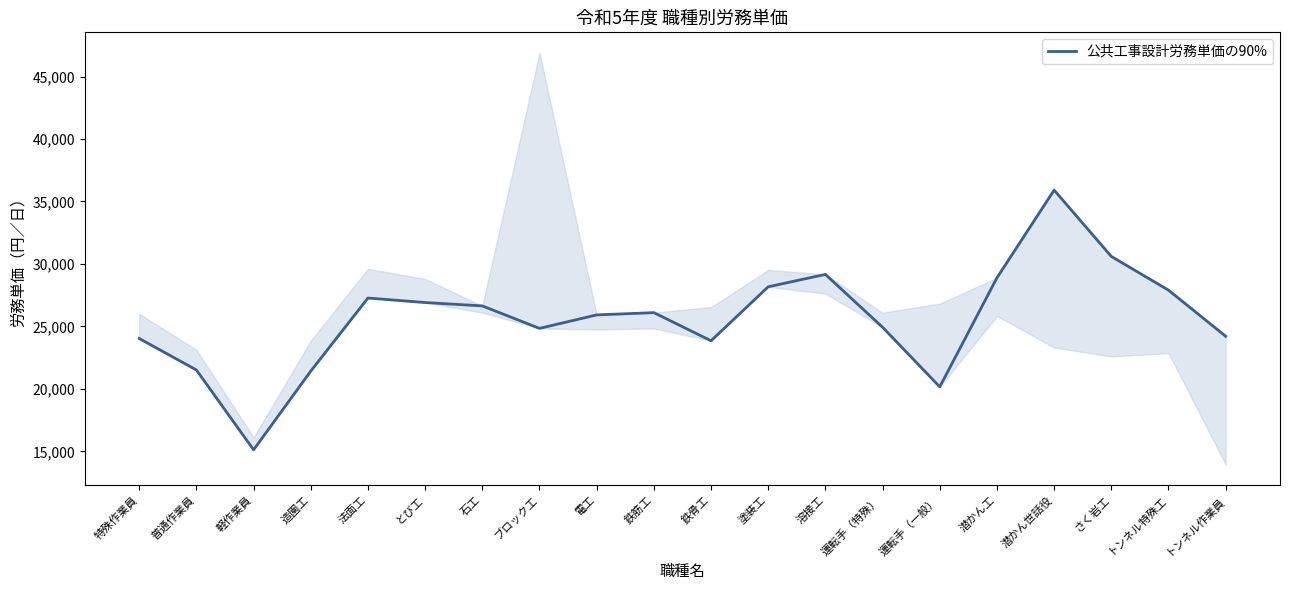

Reading left to right, list all the values displayed in this chart.

24030	21510	15120	21420	27270	26910	26640	24840	25920	26100	23850	28170	29160	24930	20160	28890	35910	30600	27900	24210